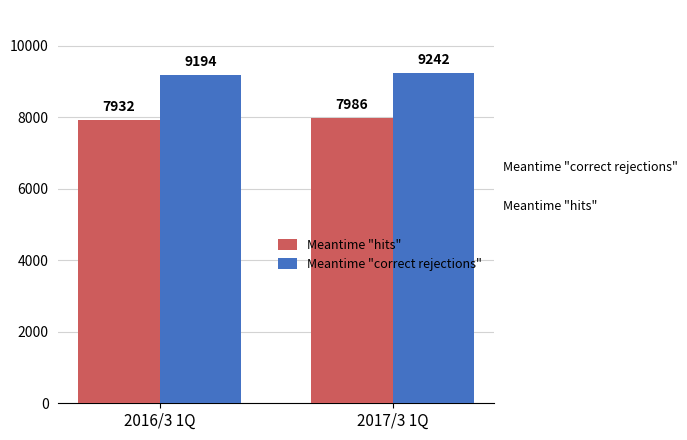

What is the lowest value of the Meantime "correct rejections" series?

9194